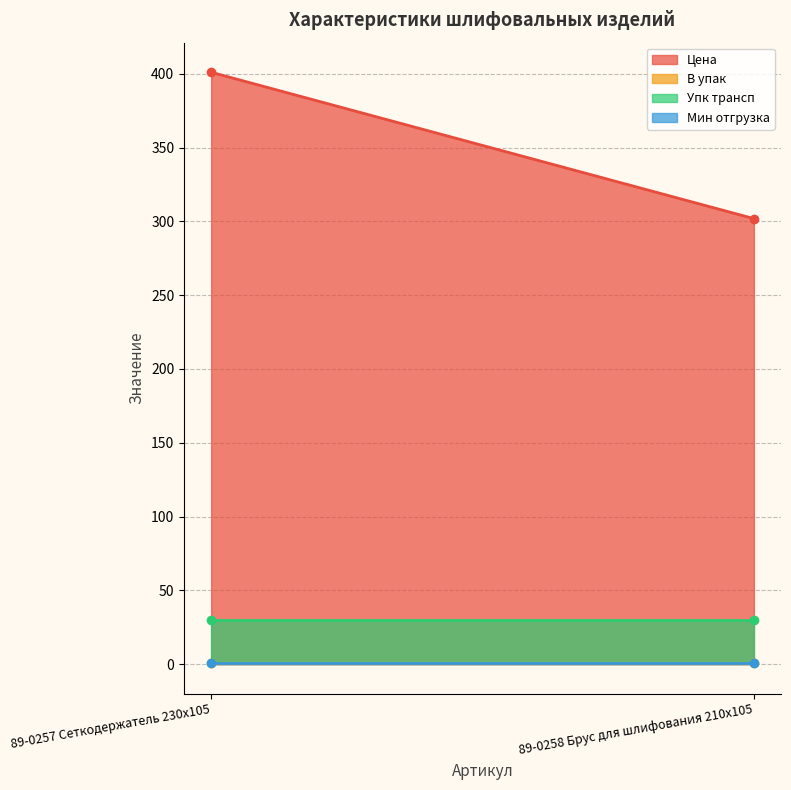

What is the total value across all series at 89-0258 Брус для шлифования 210х105?

333.9